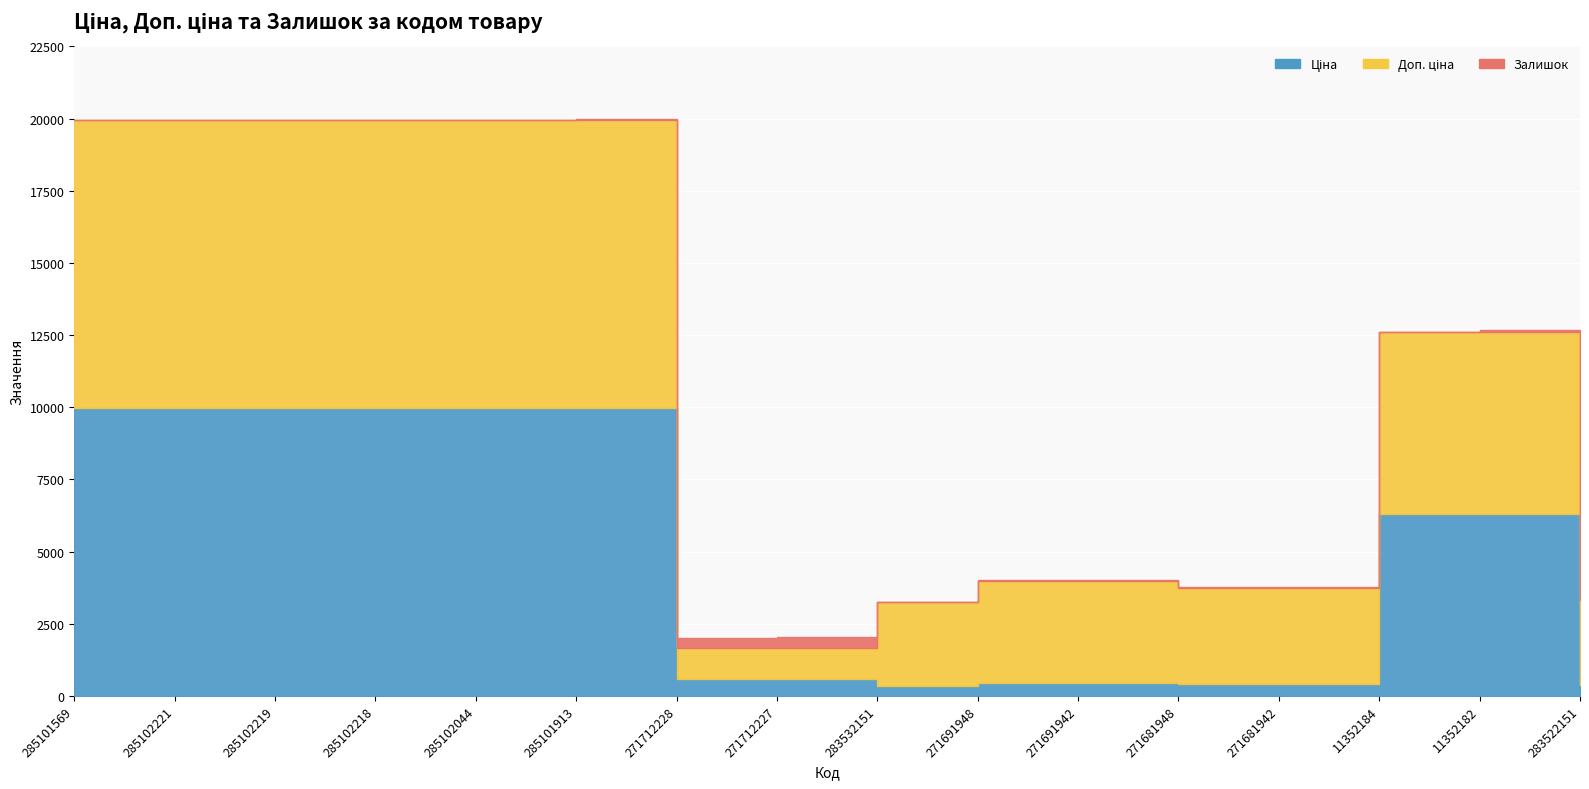

What is the average value of the Ціна series?

4756.0